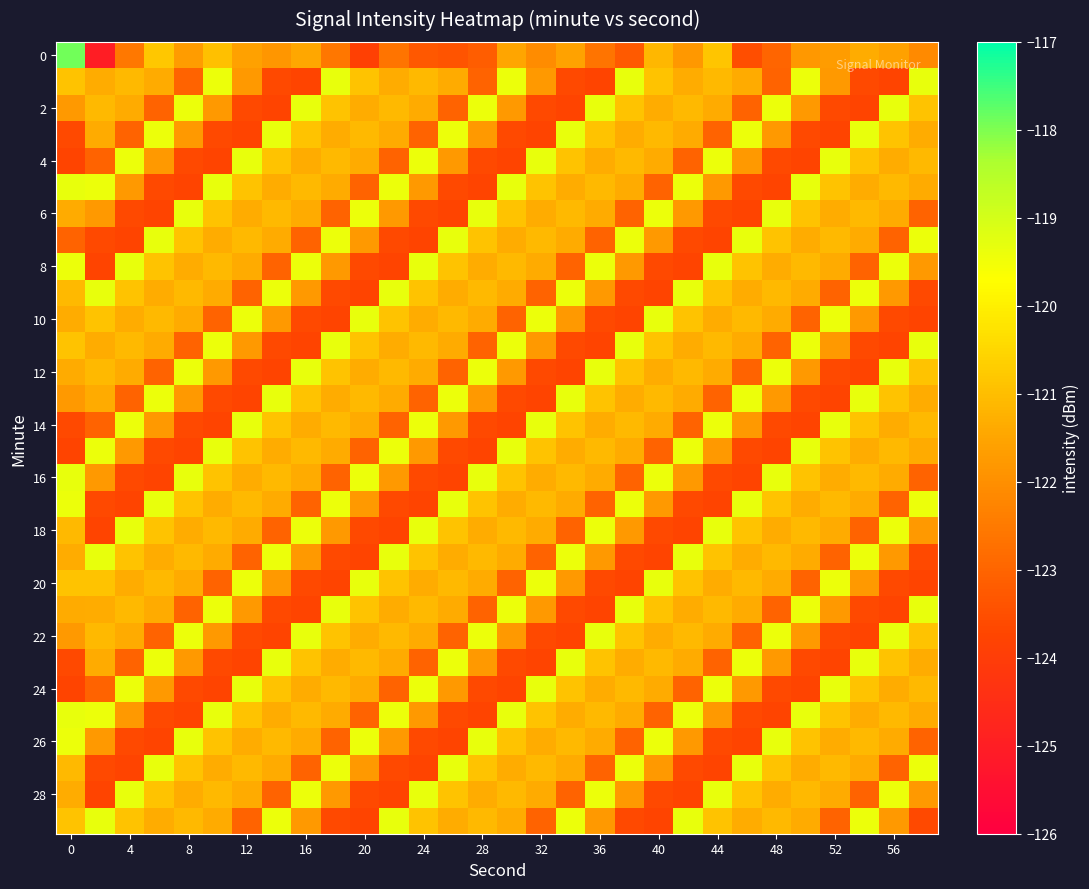

How many categories are shown in the chart?

30